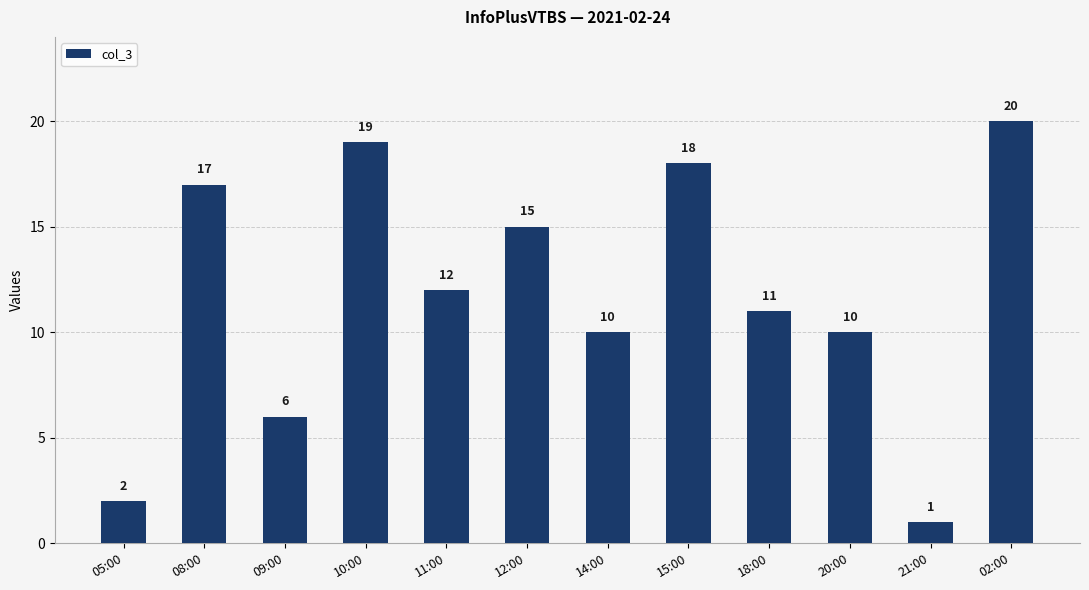

At which label does the data first exceed 12?

08:00